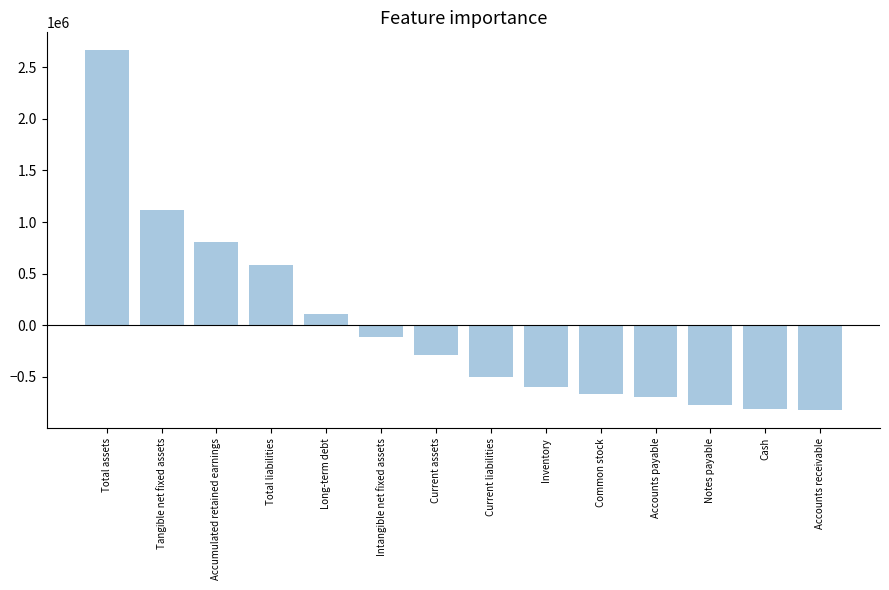

What position from the right is Cash?

2